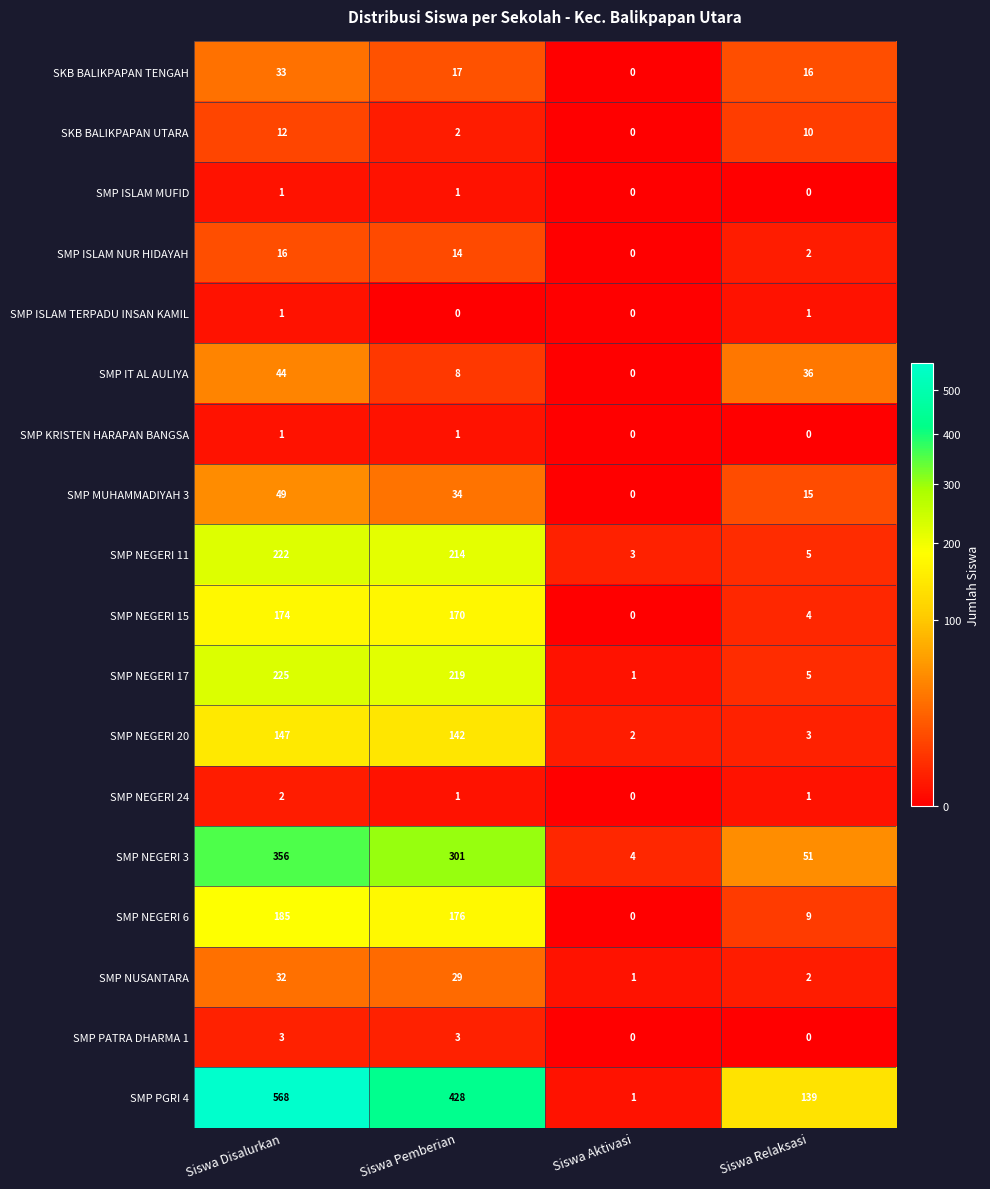

What is the sum of the SMP PGRI 4 values at Siswa Relaksasi and Siswa Disalurkan?

707